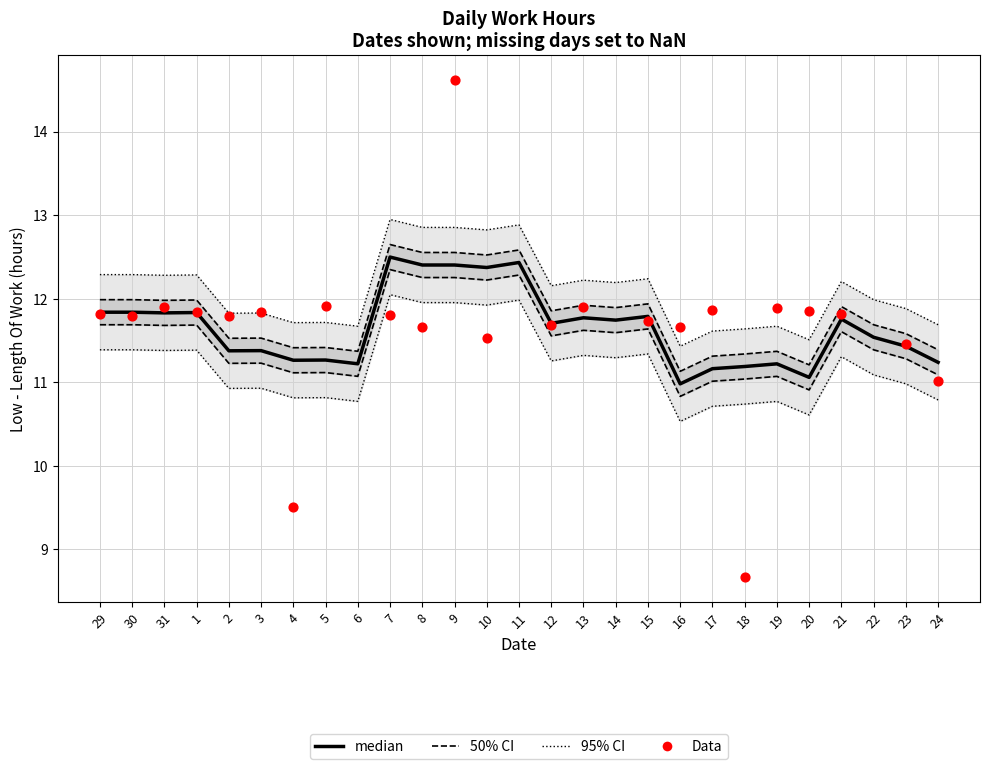

Which series reaches the maximum Y coordinate?

Data